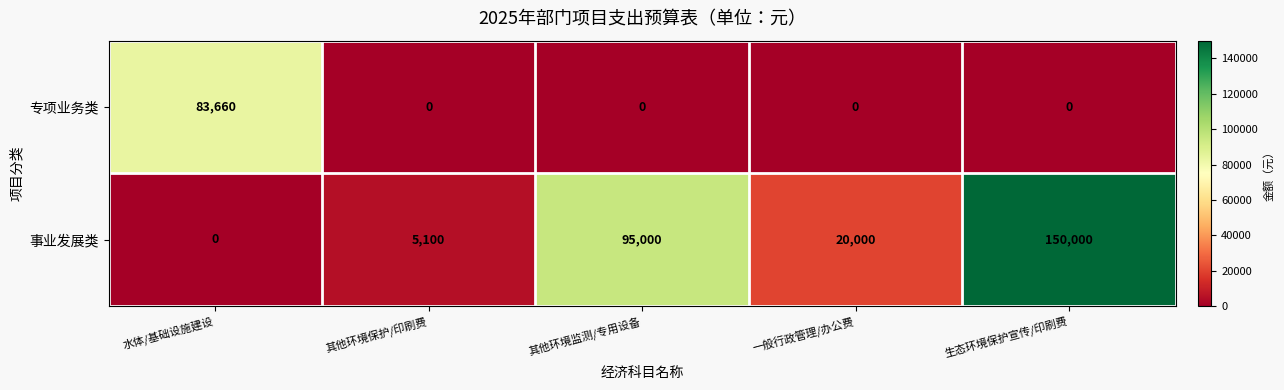

Which series changed the most between 水体/基础设施建设 and 一般行政管理/办公费?

专项业务类